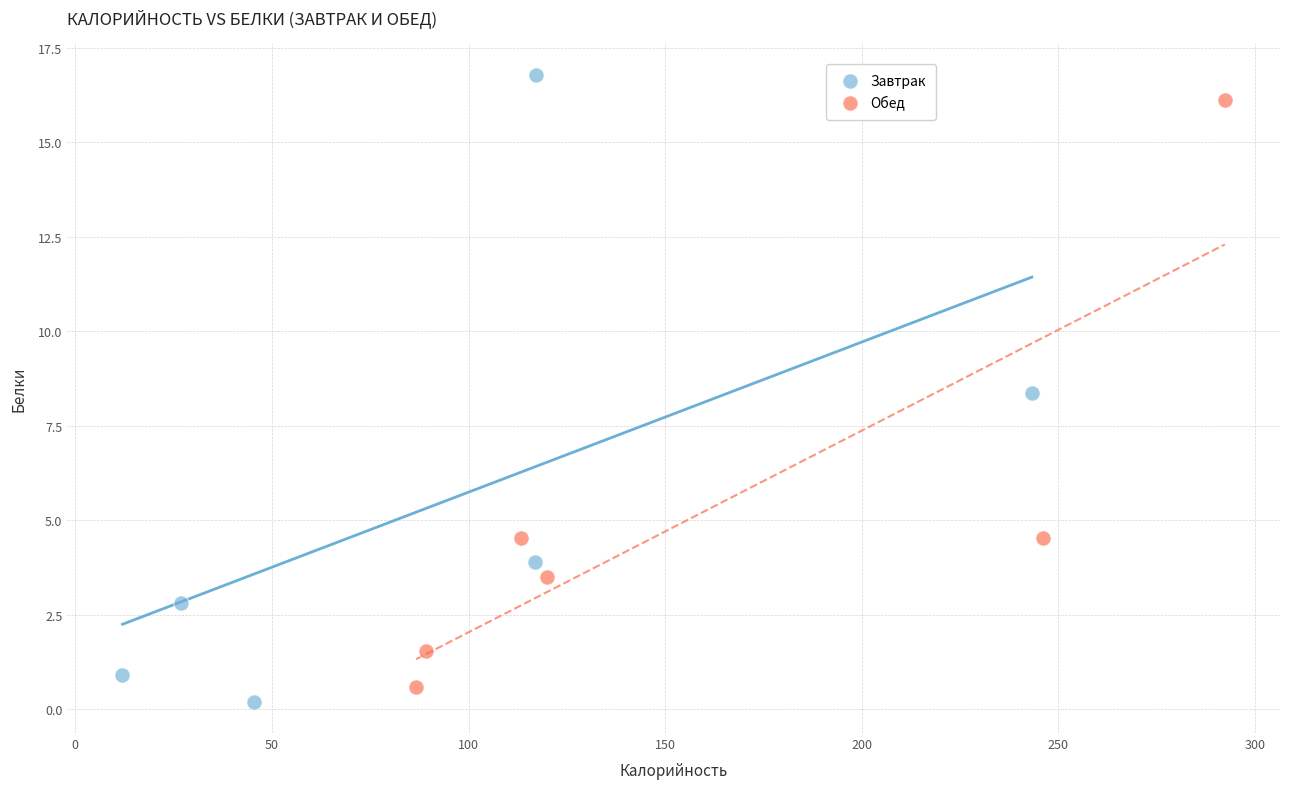

Which series contains the highest Y value?

Завтрак